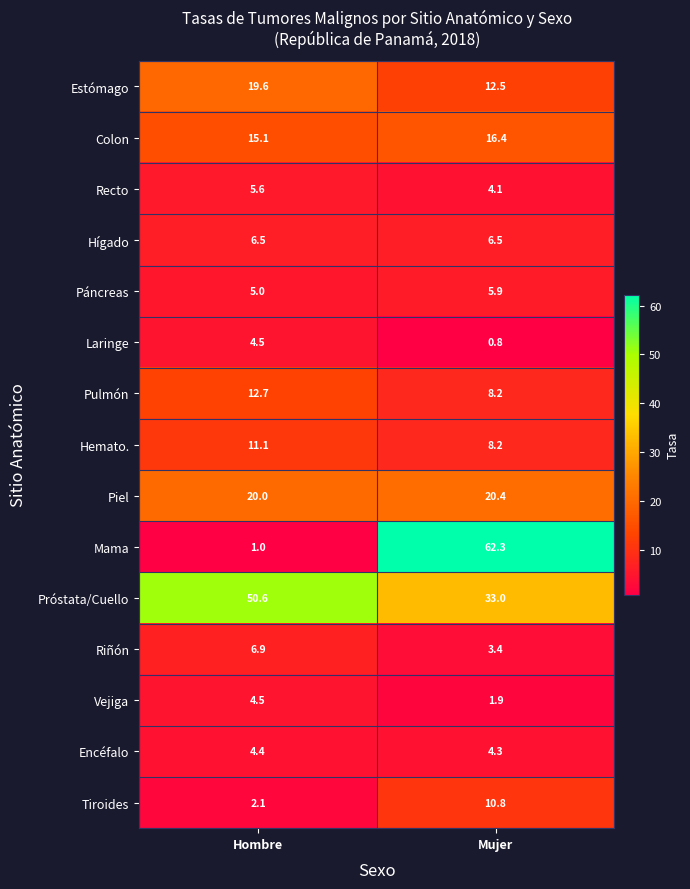

Which series has the largest total across all categories?

Próstata/Cuello